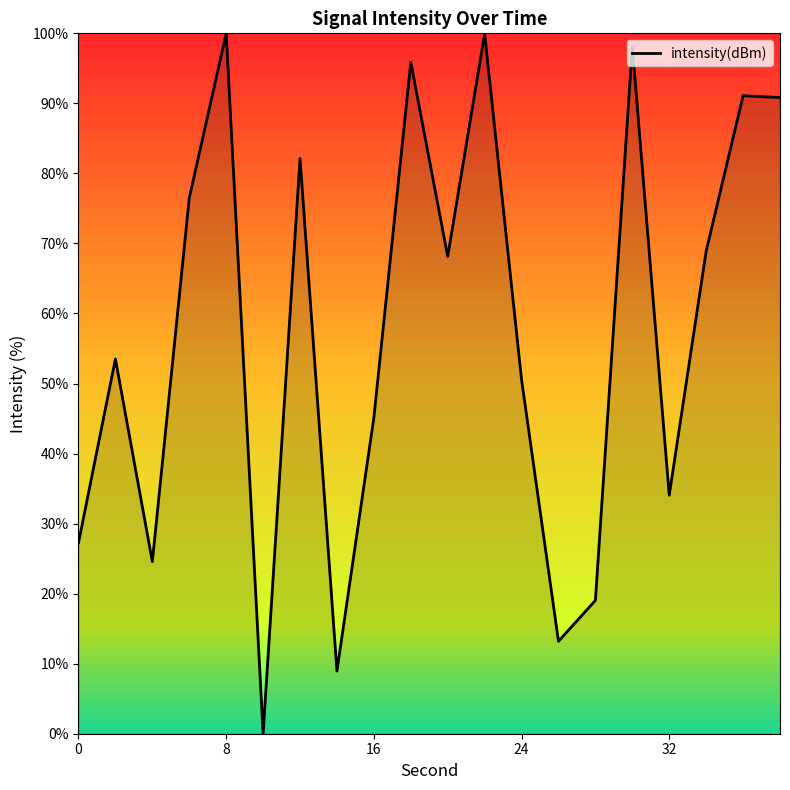

What is the difference between the maximum and minimum values?

100.0